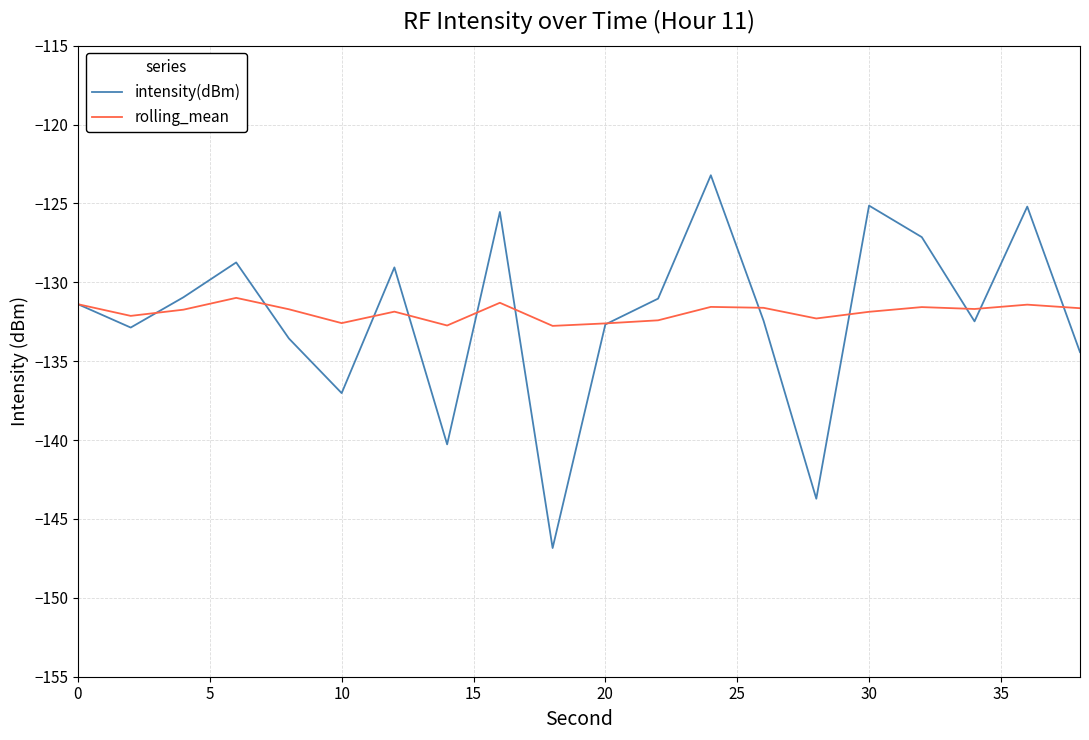

What is the greatest value displayed?

-123.2